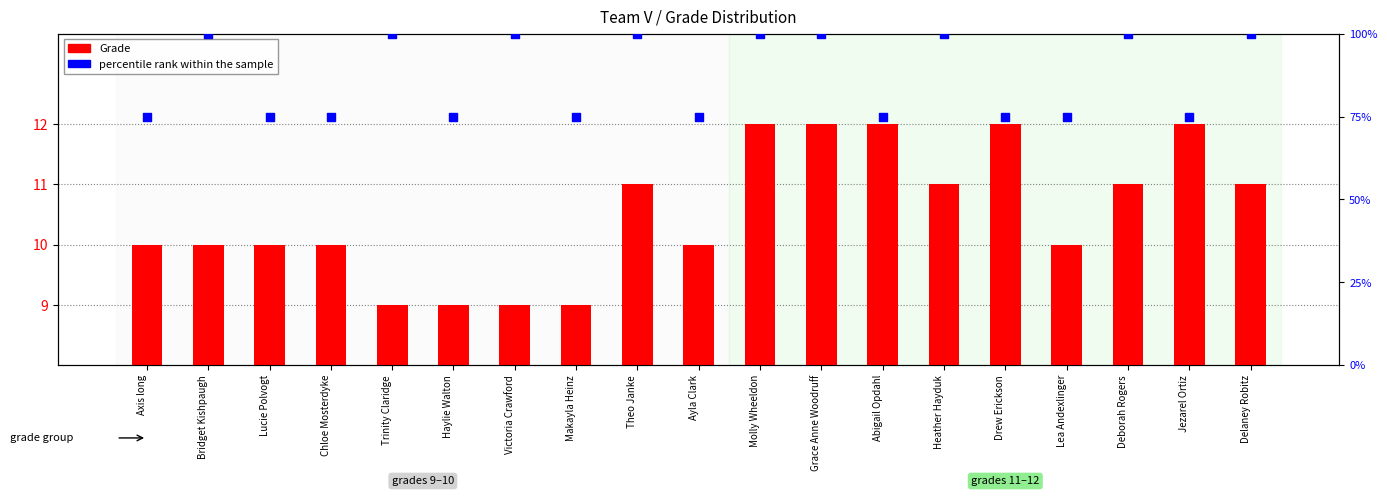

Which series has the largest Y range (max minus min)?

percentile rank within the sample